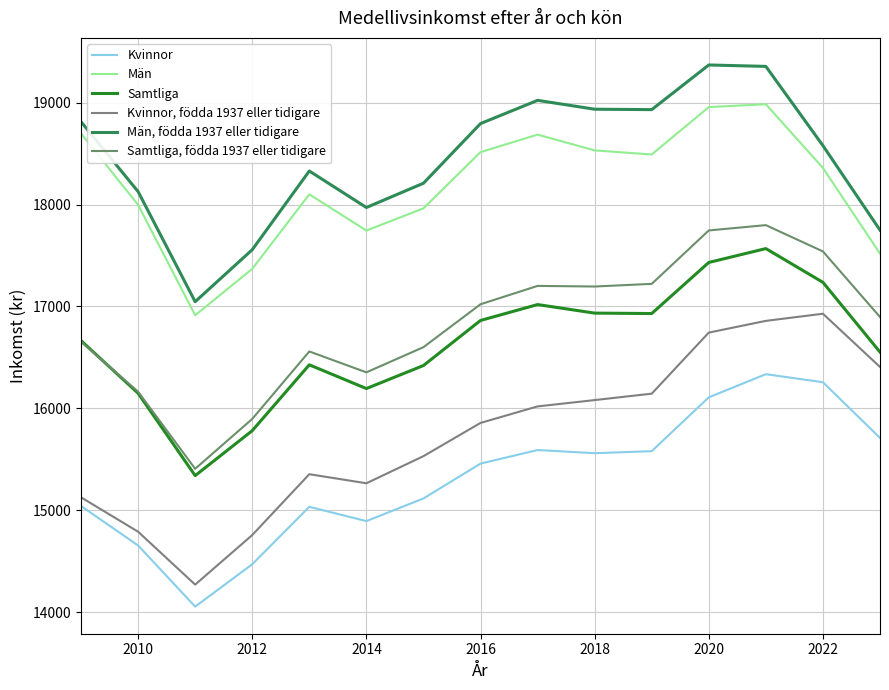

True or false: Män and Kvinnor cross at least once.

False